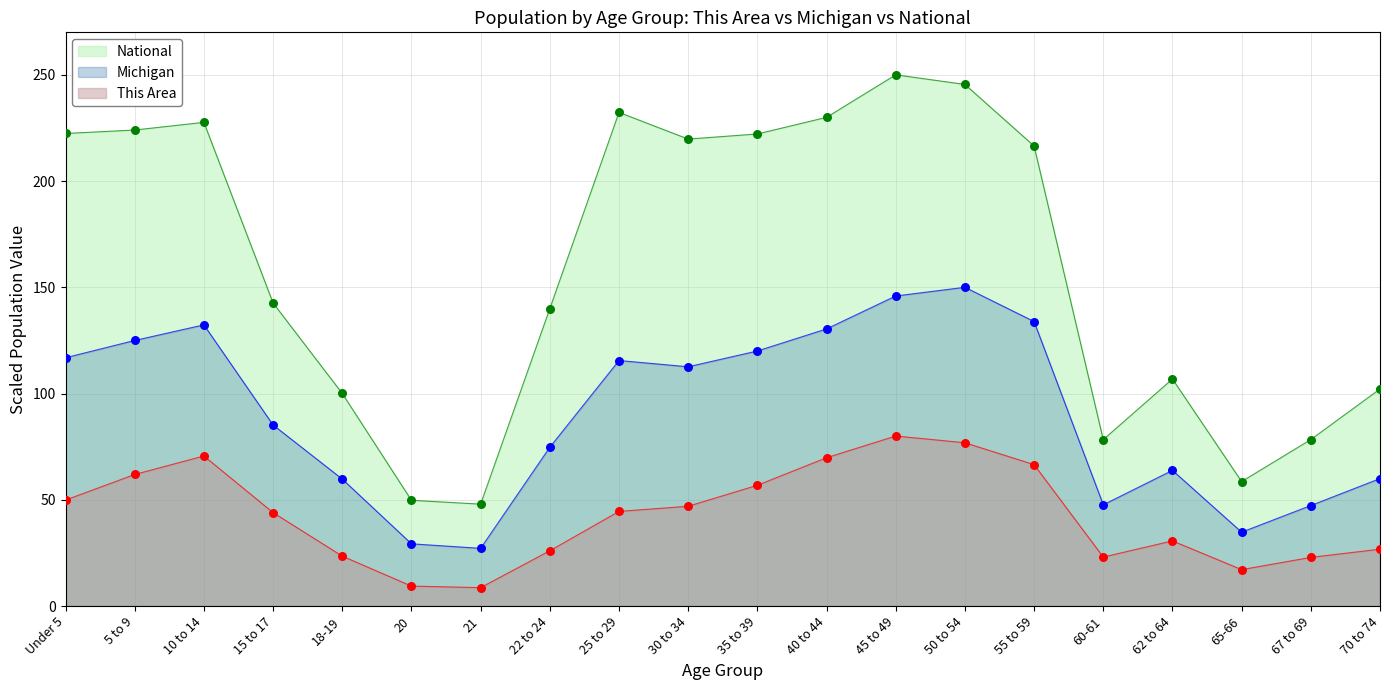

Which series reaches the maximum Y coordinate?

National